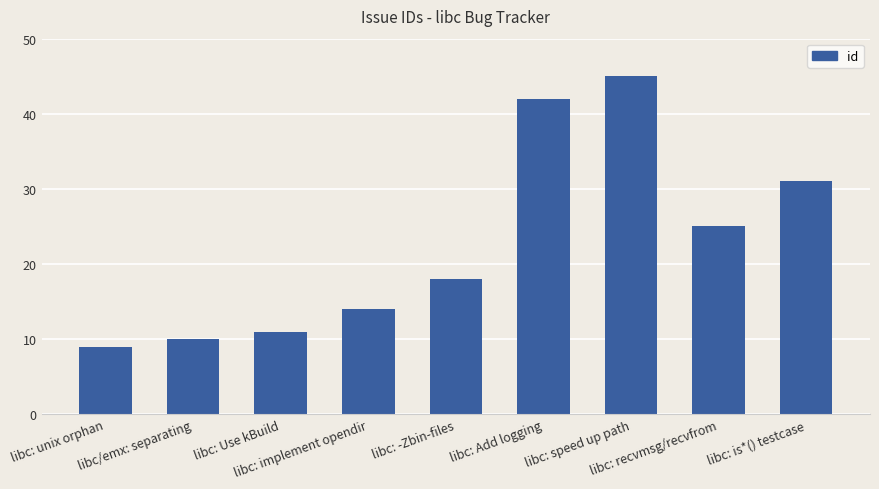

What is the change in value from libc/emx: separating to libc: Add logging?

+32